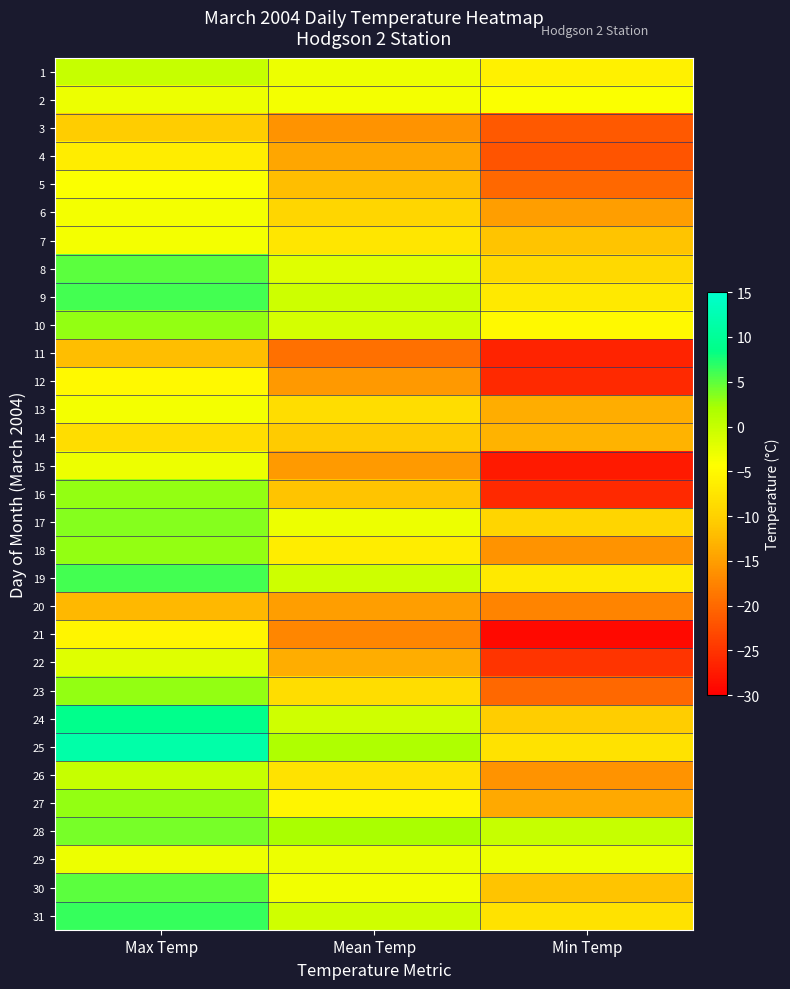

Rank the series by their maximum value, from highest to lowest.

25, 24, 31, 9, 19, 8, 30, 28, 17, 10, 16, 18, 23, 27, 1, 26, 22, 2, 15, 29, 6, 7, 13, 5, 12, 21, 4, 14, 3, 11, 20